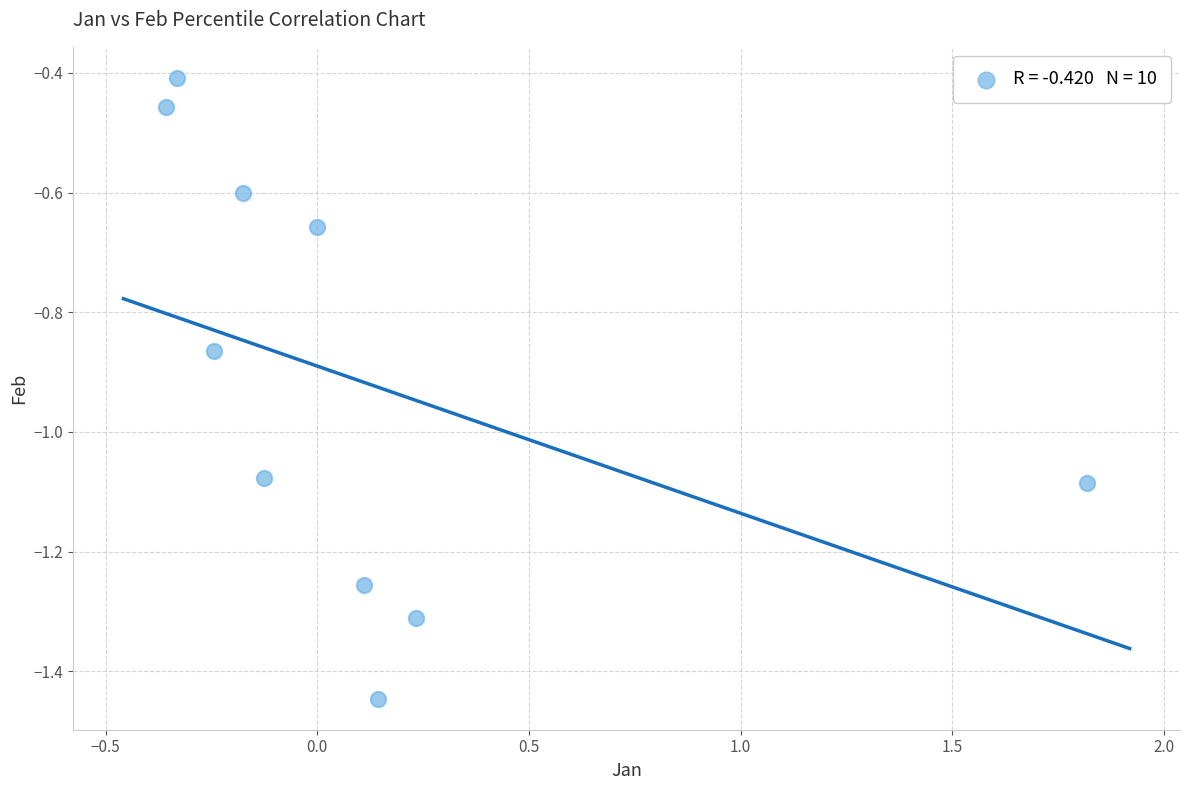

What is the range of Y values (max minus min)?

1.0